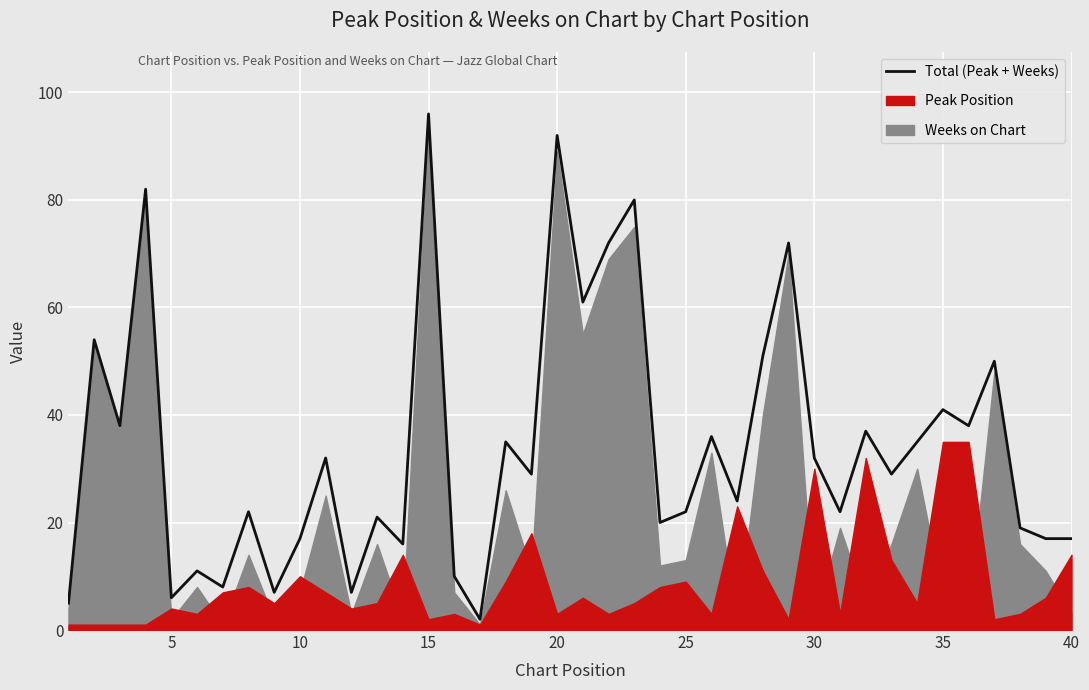

Reading right to left, extract all data points from this chart.

17	17	19	50	38	41	35	29	37	22	32	72	51	24	36	22	20	80	72	61	92	29	35	2	10	96	16	21	7	32	17	7	22	8	11	6	82	38	54	5